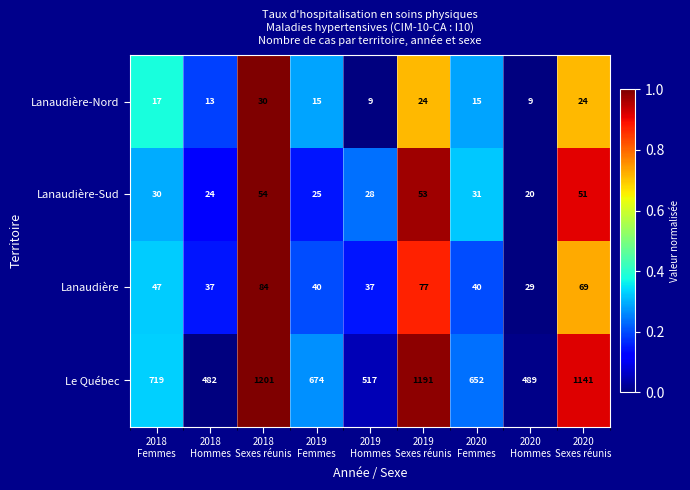

Which series has the widest spread of values?

Le Québec